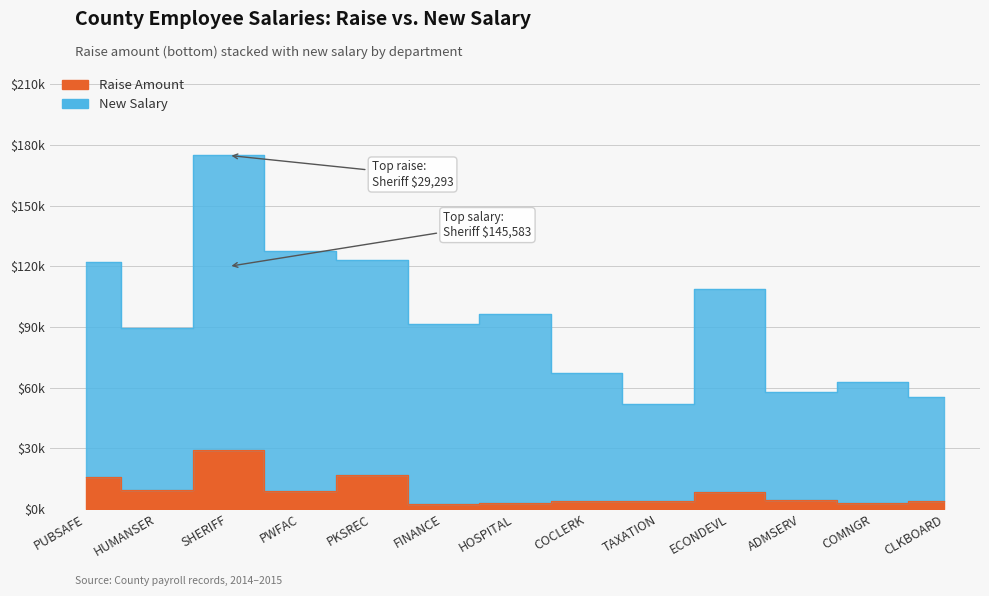

Where does the Raise series first go above 4500?

PUBSAFE